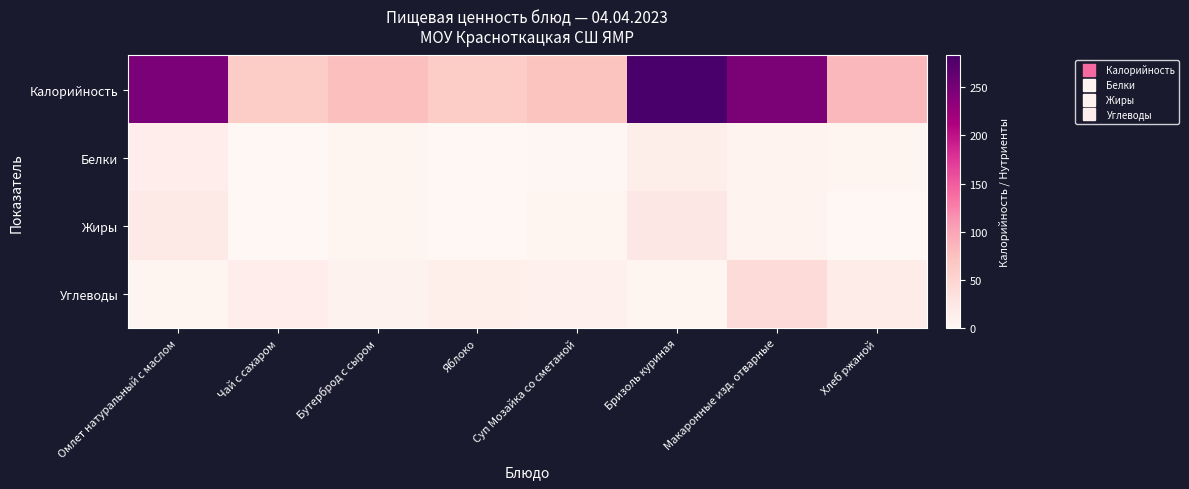

At which category is the sum across all series the highest?

Бризоль куриная